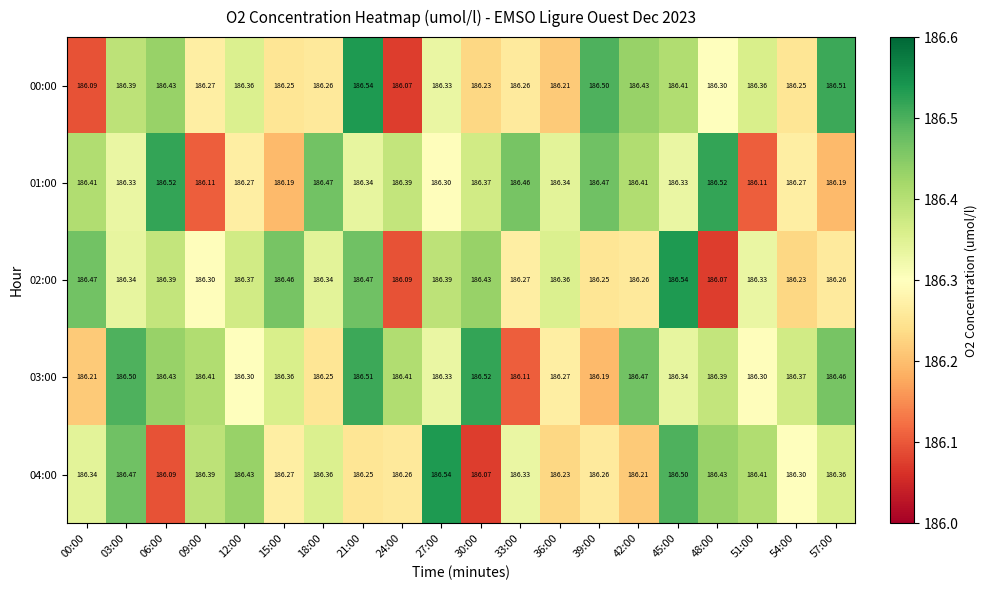

Is the value of 00:00 at 06:00 greater than the value of 03:00 at 21:00?

No